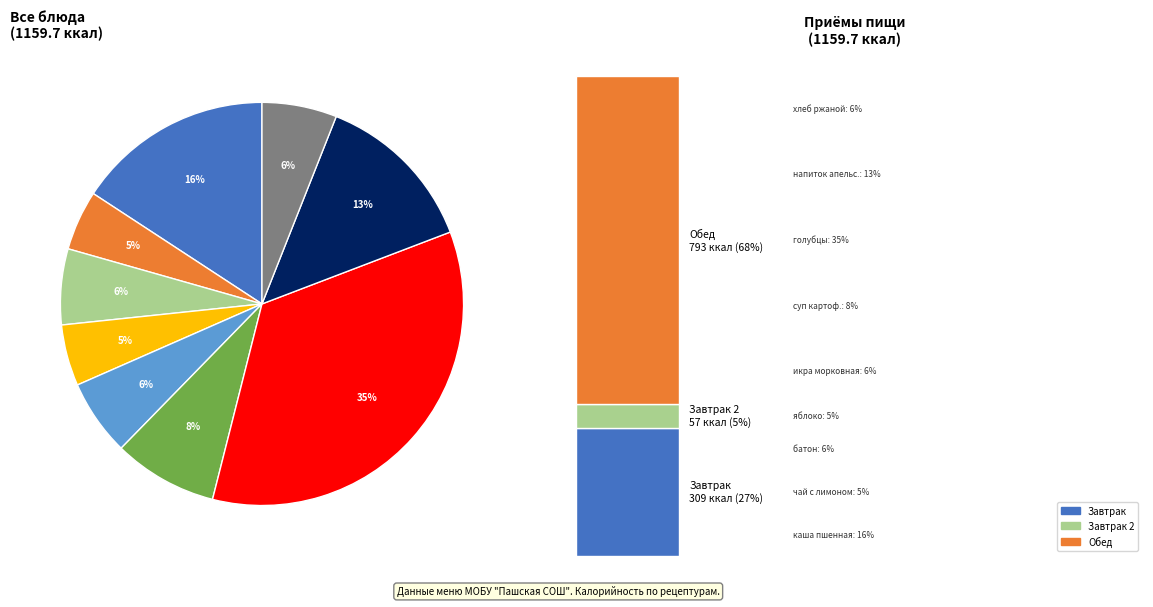

What is the smallest slice in the pie chart?

чай с сахаром и лимоном